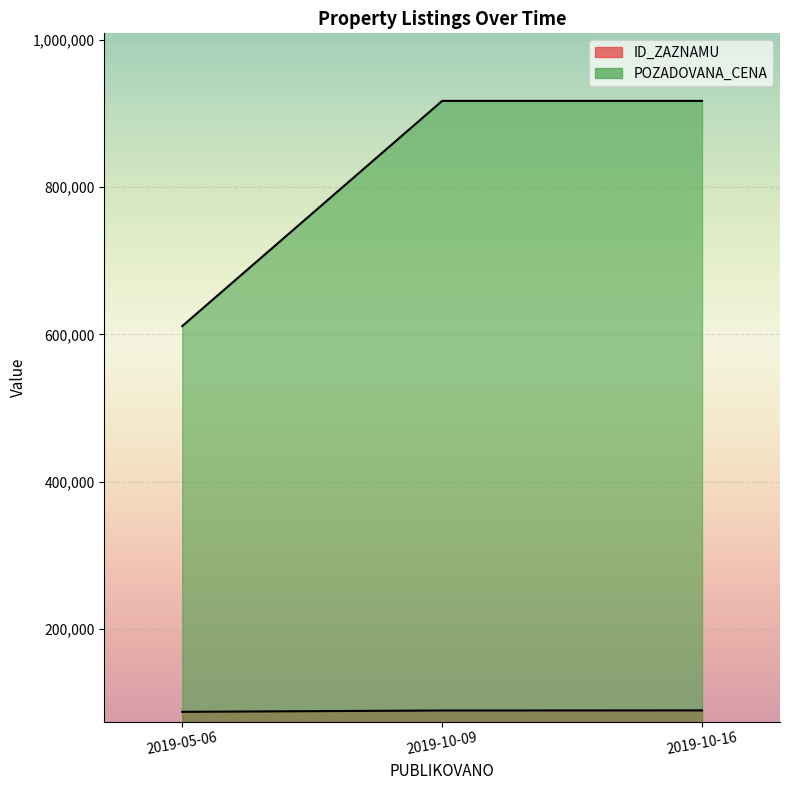

Reading right to left, transcribe all the data shown in this chart.

ID_ZAZNAMU: 2019-05-06=87739	2019-10-09=89554	2019-10-16=89693
POZADOVANA_CENA: 2019-05-06=611304	2019-10-09=916960	2019-10-16=916960